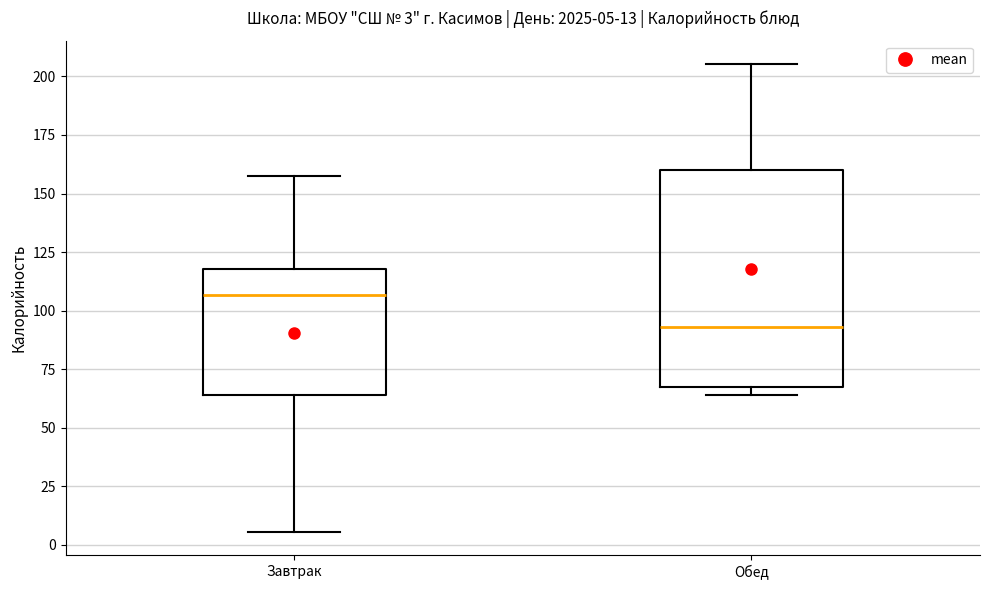

Comparing the boxes themselves (not the whiskers), which one is the tallest?

Обед